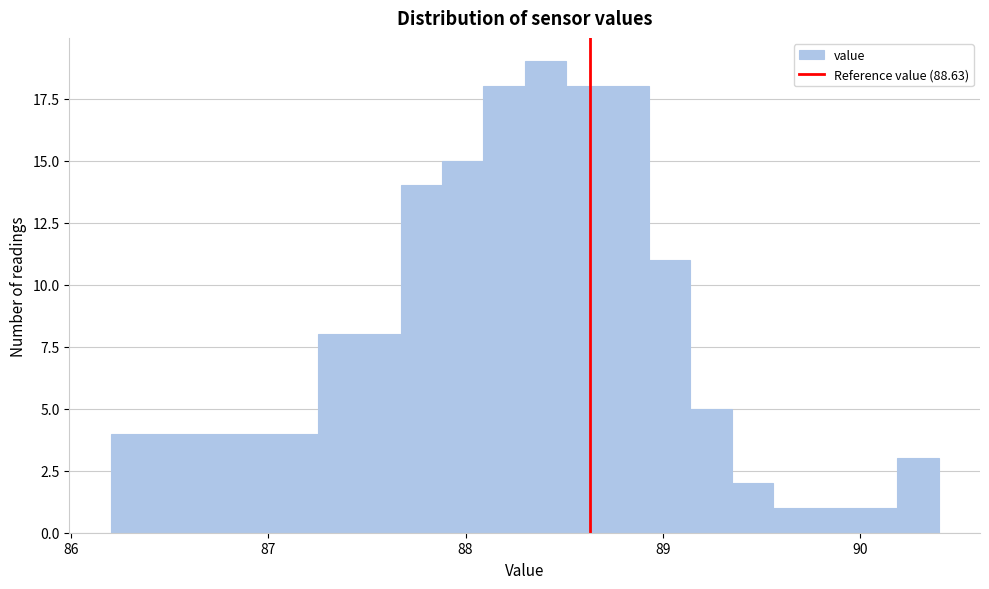

Around what value on the x-axis is the tallest bar? Give the approximate position of its centre, as read against the axis.

88.4